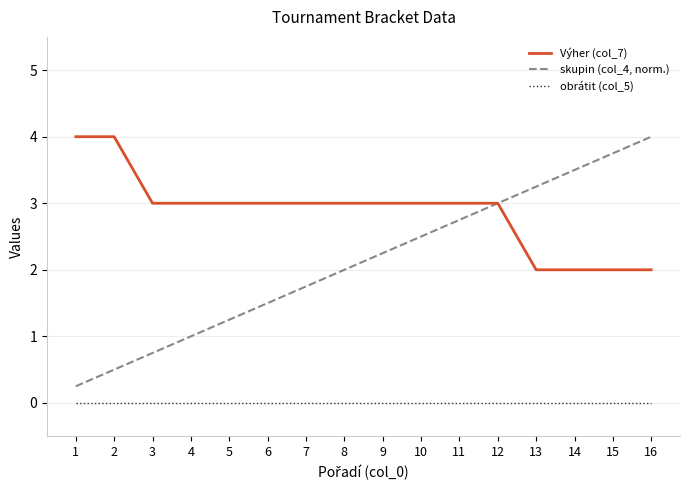

The Výher (col_7) series shows 3.0 at 11. True or false?

True